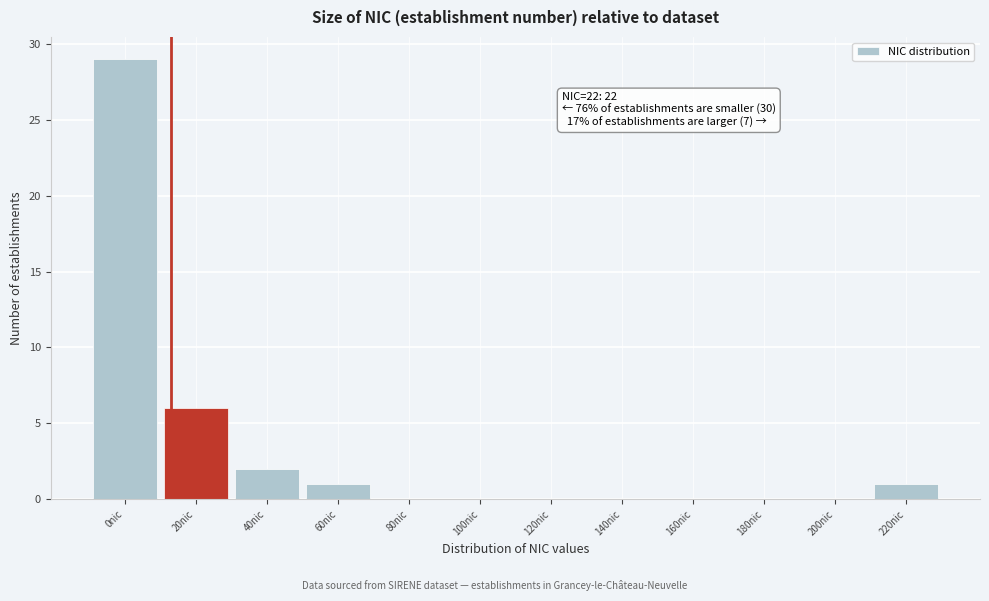

Reading left to right, what are all the values shown in this chart?

0nic=29	20nic=6	40nic=2	60nic=1	80nic=0	100nic=0	120nic=0	140nic=0	160nic=0	180nic=0	200nic=0	220nic=1